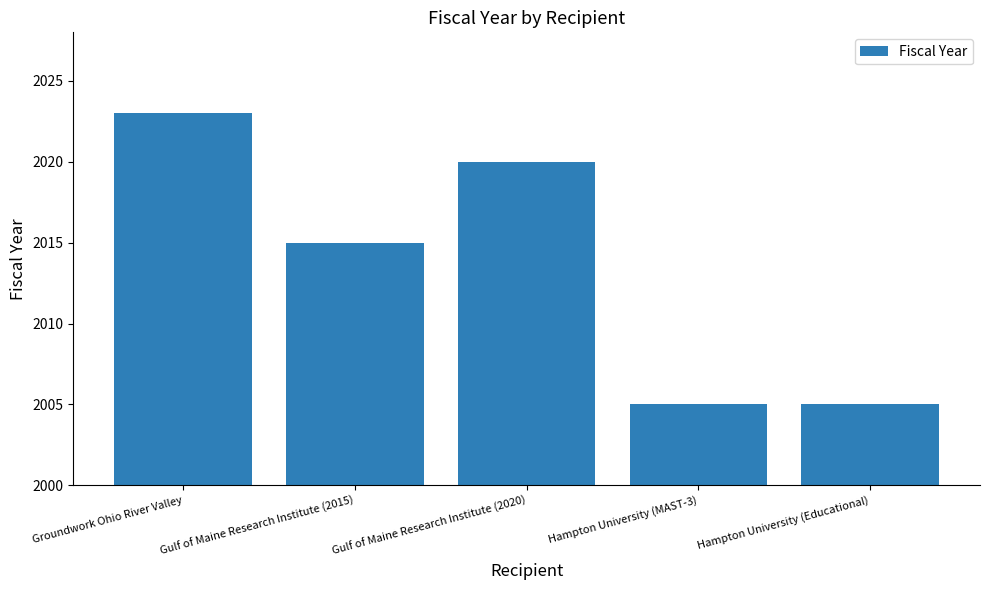

Are the bars horizontal?

No